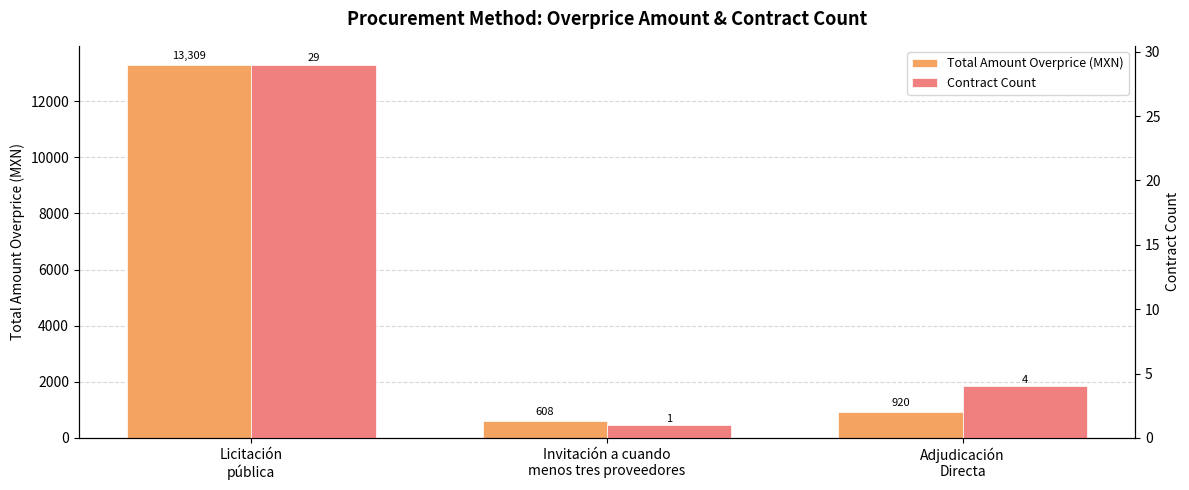

At Licitación
pública, list the series in order from largest to smallest.

Total Amount Overprice (MXN), Contract Count